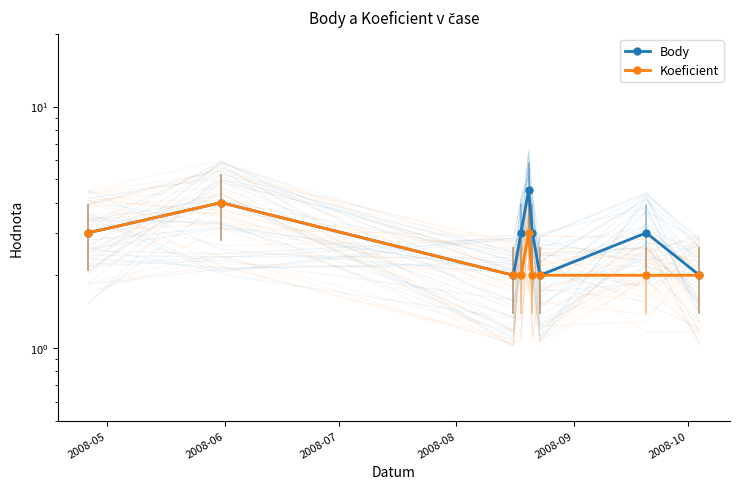

How many series are shown in this chart?

2